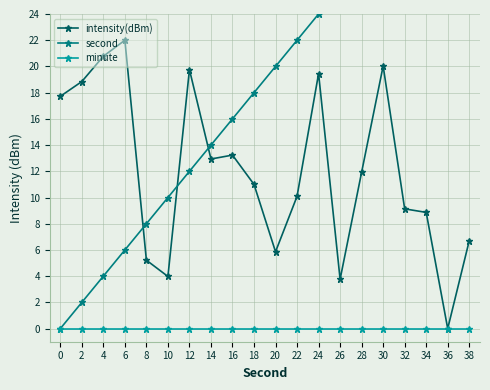

Which series changed the most between 10 and 12?

intensity(dBm)